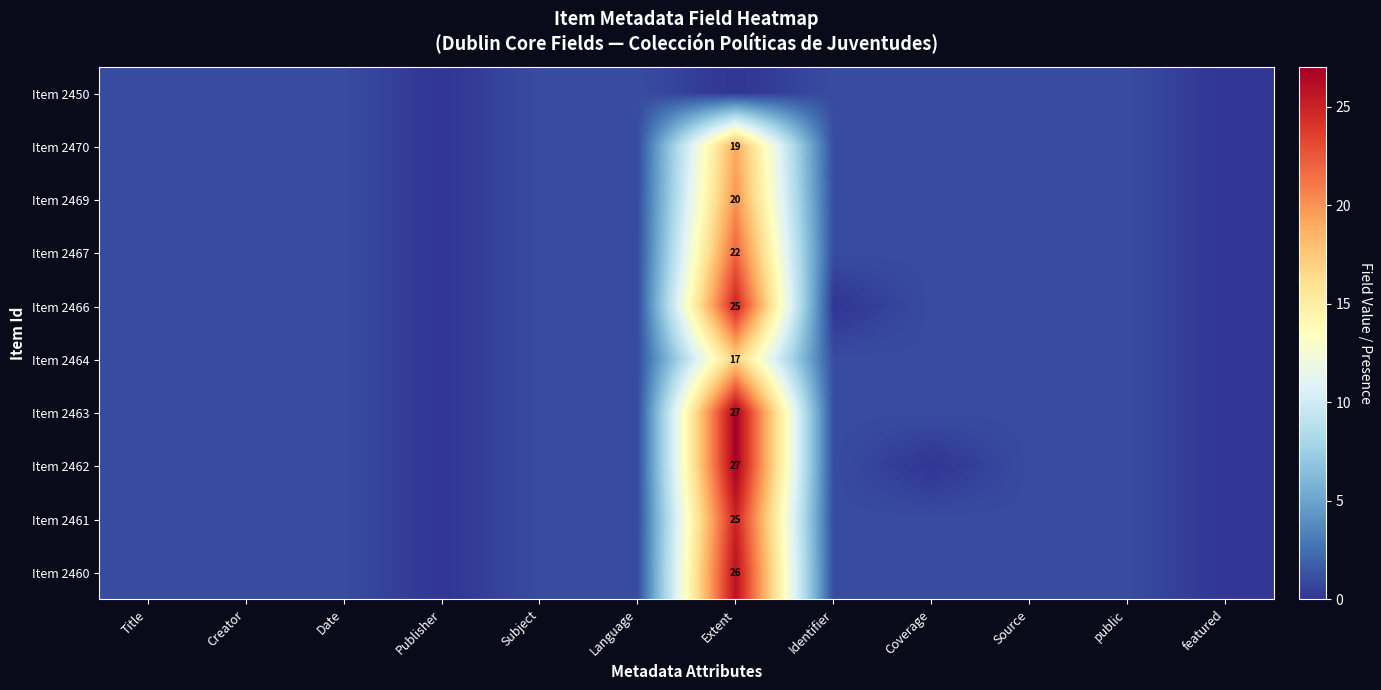

How many data points in Item 2464 are less than 1?

2